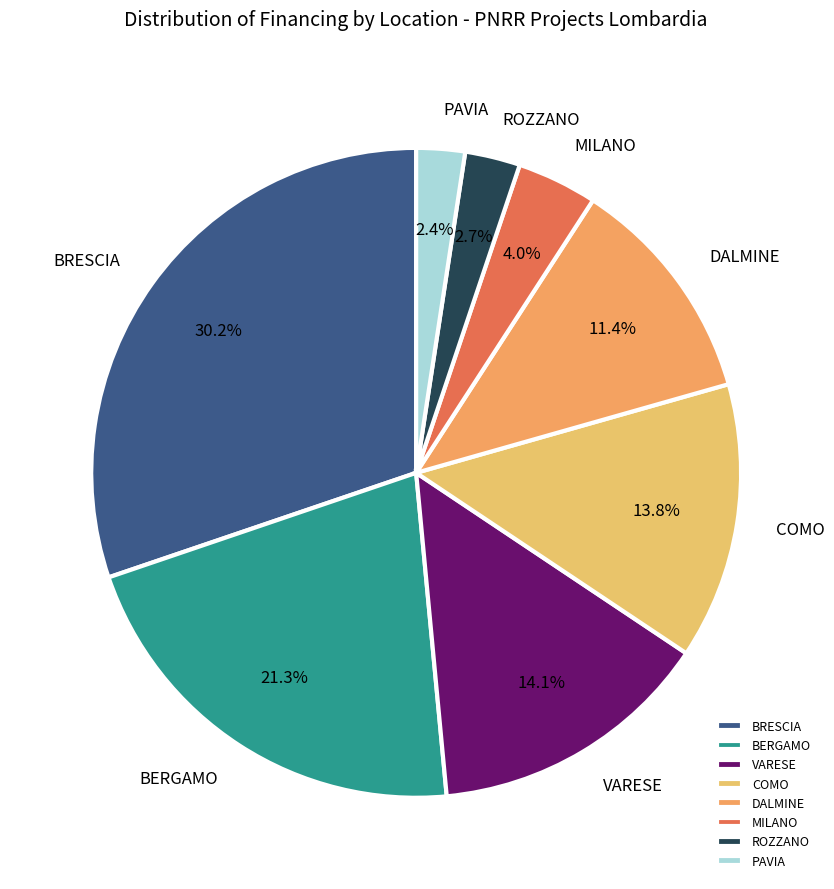

To the nearest percent, what is the average slice percentage?

12%